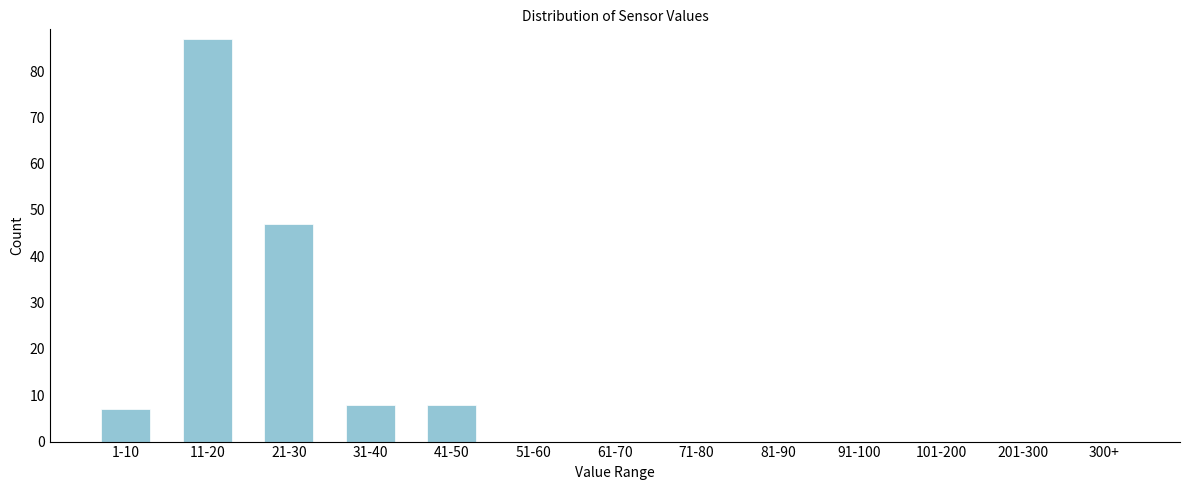

Reading left to right, extract all data points from this chart.

1-10=7	11-20=87	21-30=47	31-40=8	41-50=8	51-60=0	61-70=0	71-80=0	81-90=0	91-100=0	101-200=0	201-300=0	300+=0